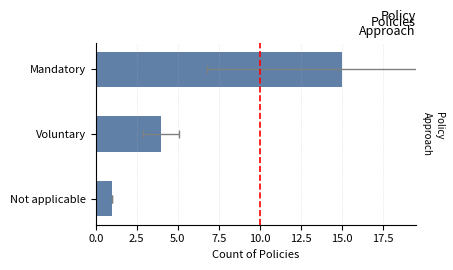

What is the average value?

7